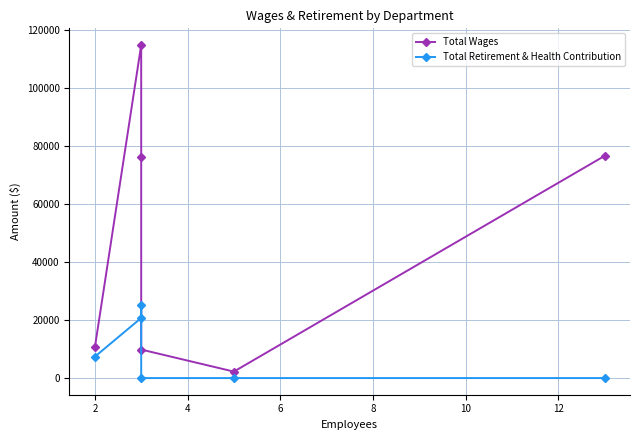

At how many categories does at least one series exceed 24492?

3